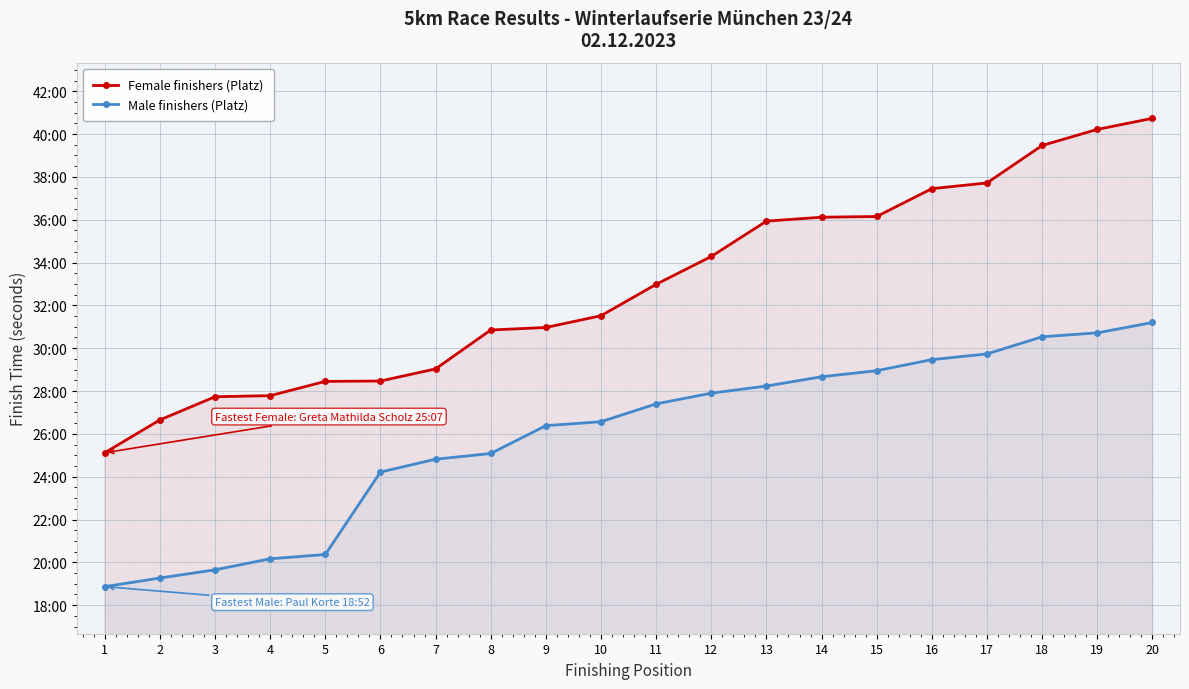

The Male finishers (Platz) series shows 1505 at 8. True or false?

True